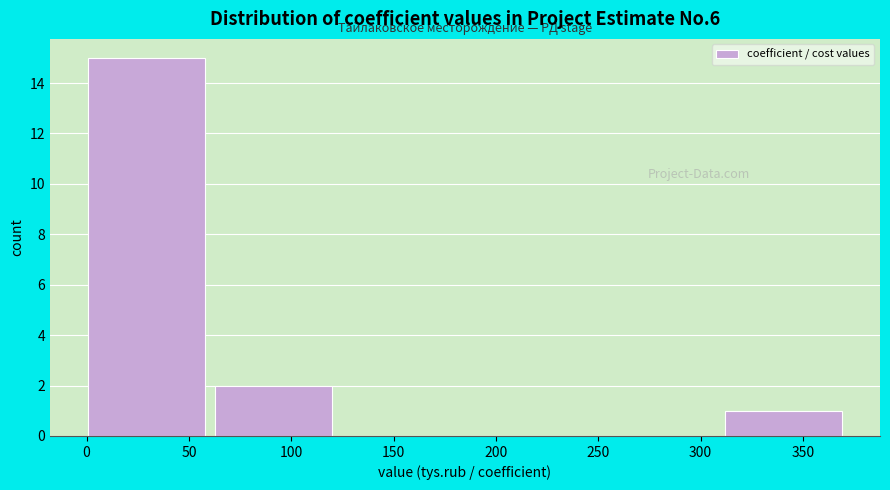

How tall is the bar that spans 65 to 125 on the x-axis? Neither the bar edges nor the heights are printed on the chart, so give them approximately, as read against the axes.

2